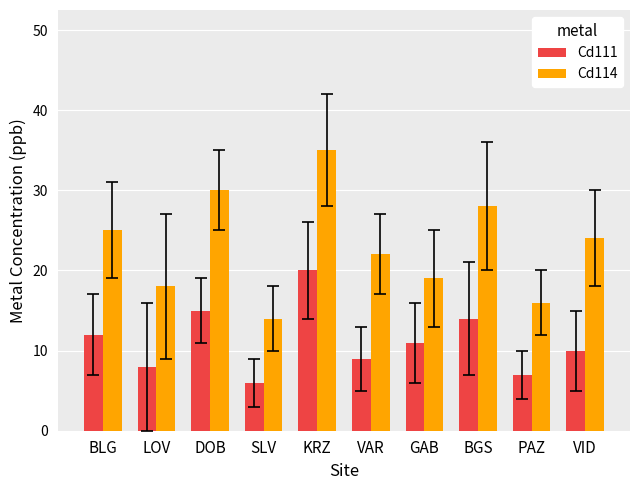

Reading left to right, transcribe all the data shown in this chart.

Cd111: 12	8	15	6	20	9	11	14	7	10
Cd114: 25	18	30	14	35	22	19	28	16	24